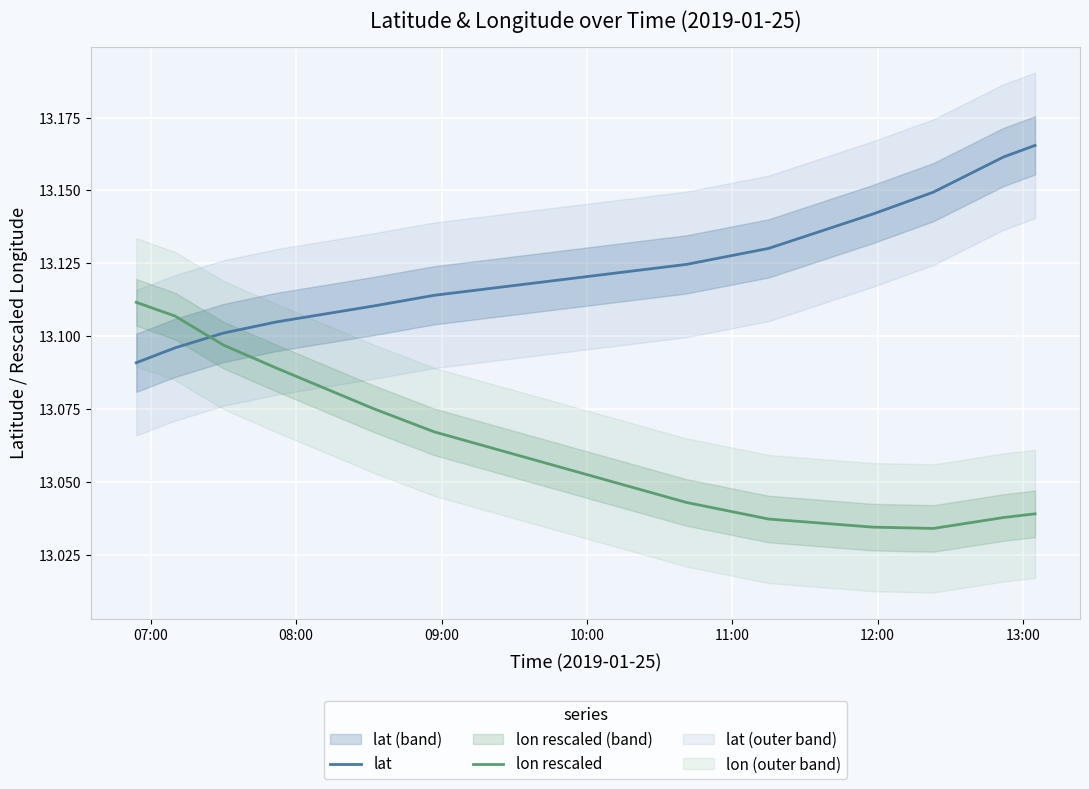

True or false: lon rescaled and lat cross at least once.

True